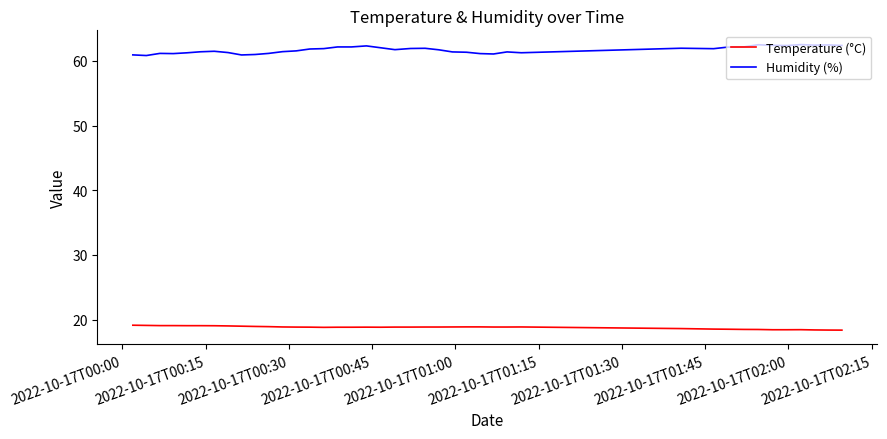

What is the difference between the maximum and minimum values in the Humidity (%) series?

1.7